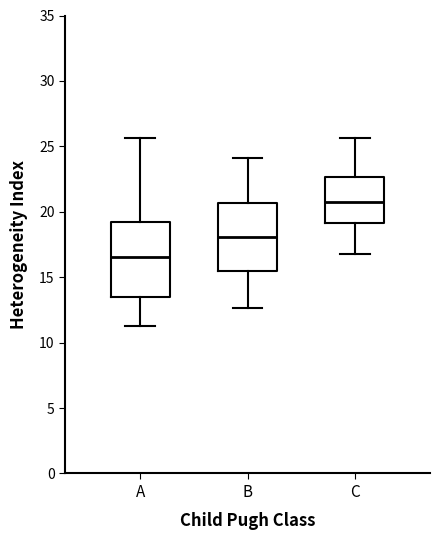

Which box has the highest median line?

C